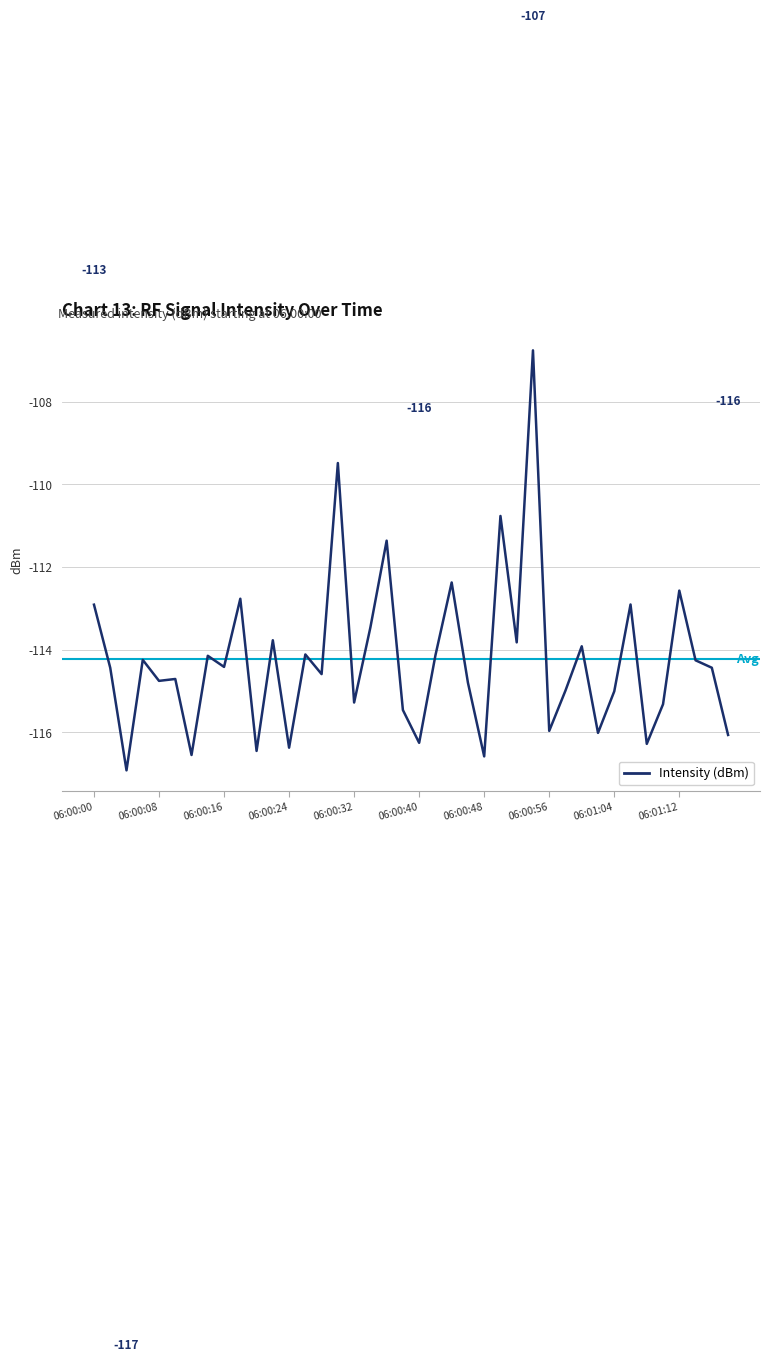

True or false: the data has more than 0 interior local peaks.

True